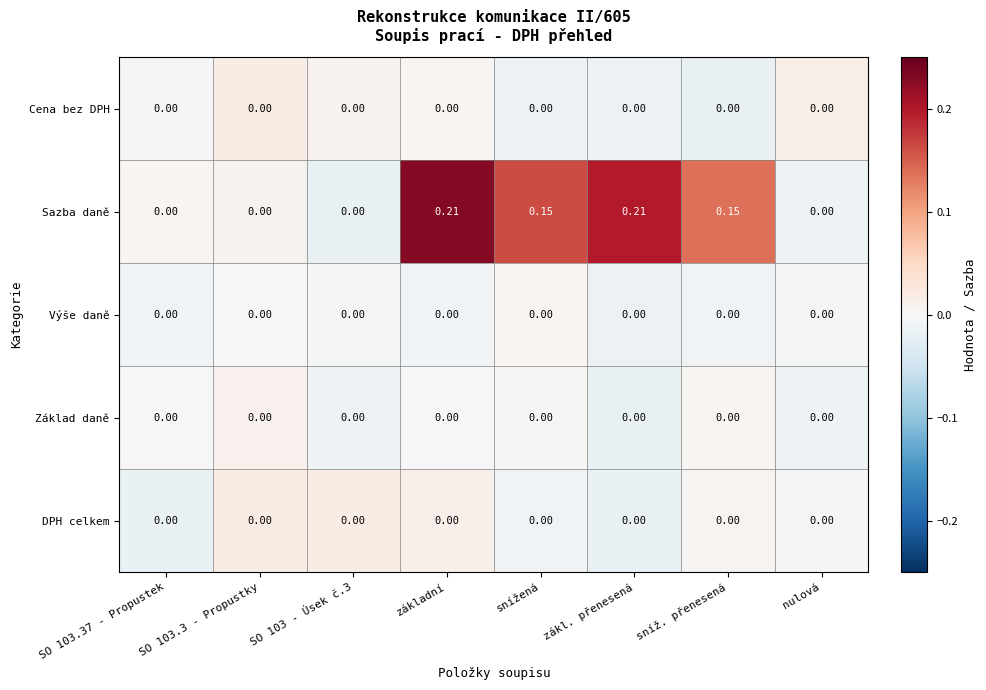

Count the number of categories in the chart.

8